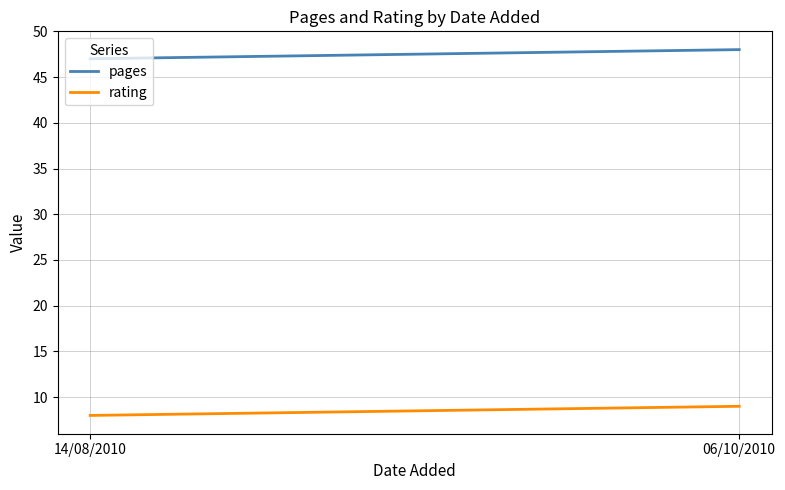

Count the pages values in the range 47 to 48.

2